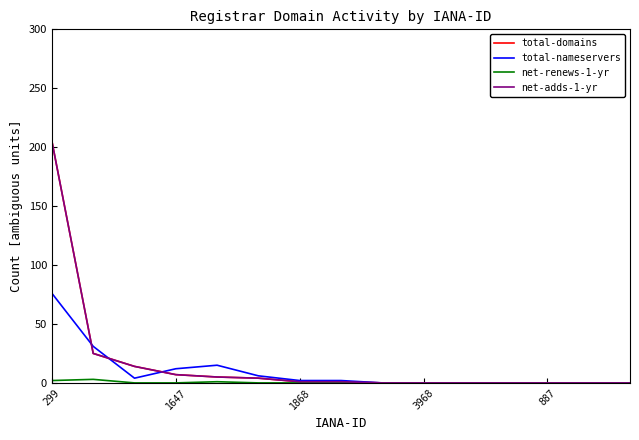

Is this an area chart (filled region under the line)?

No